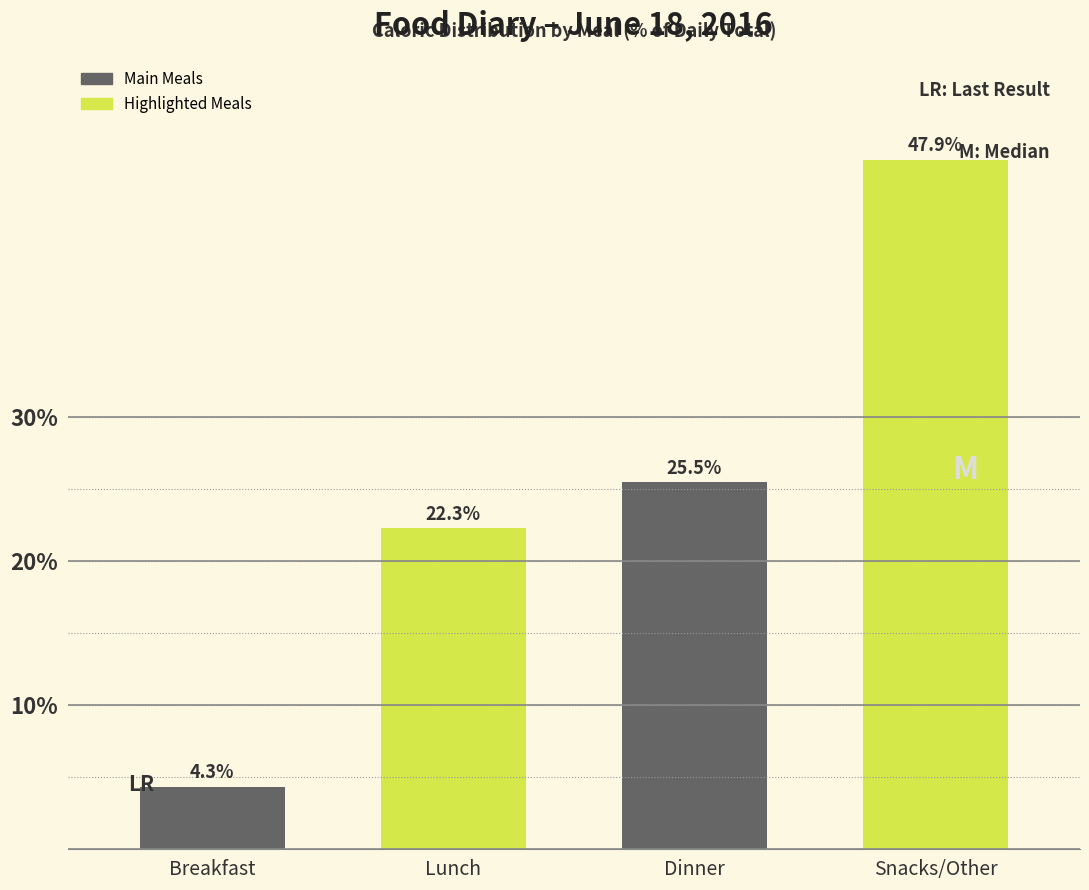

List the labels in order of value, largest first.

Snacks/Other, Dinner, Lunch, Breakfast